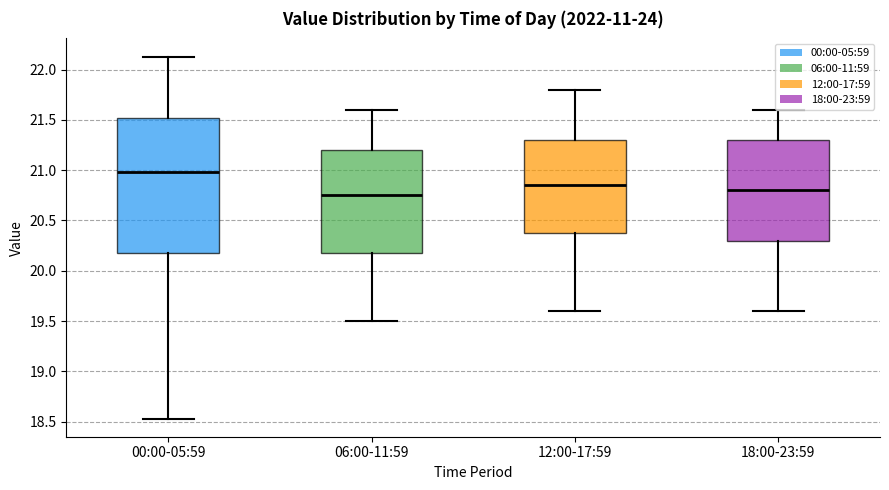

Which box is the tallest, from its lower edge to its upper edge?

00:00-05:59